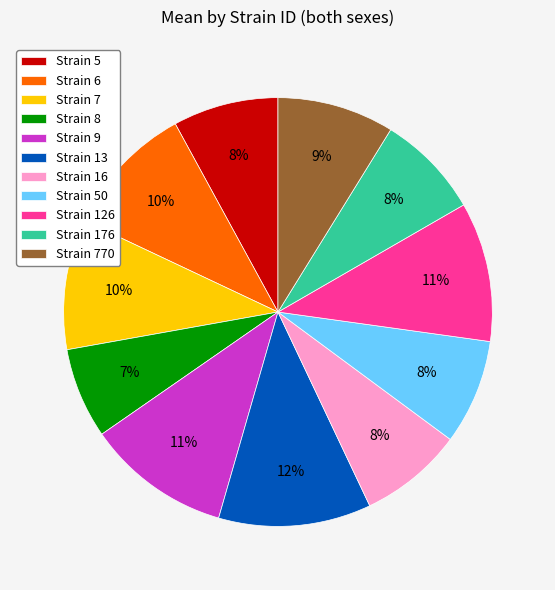

Which category has the smallest portion of the pie?

Strain 8